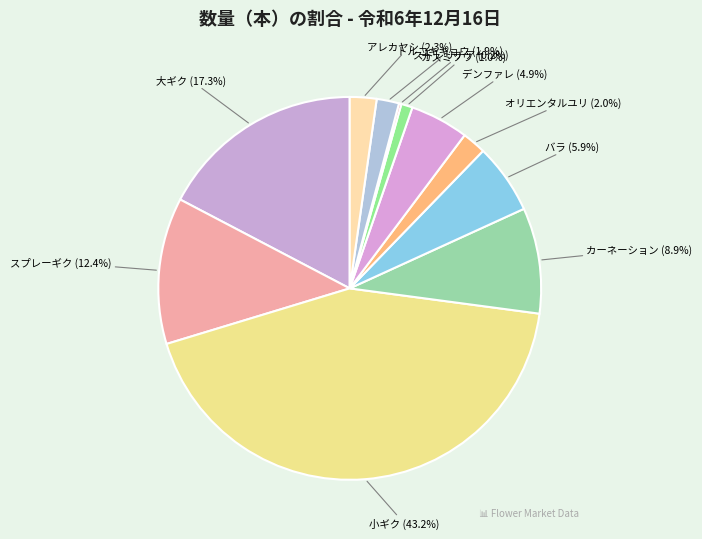

Which category has the biggest portion of the pie?

小ギク